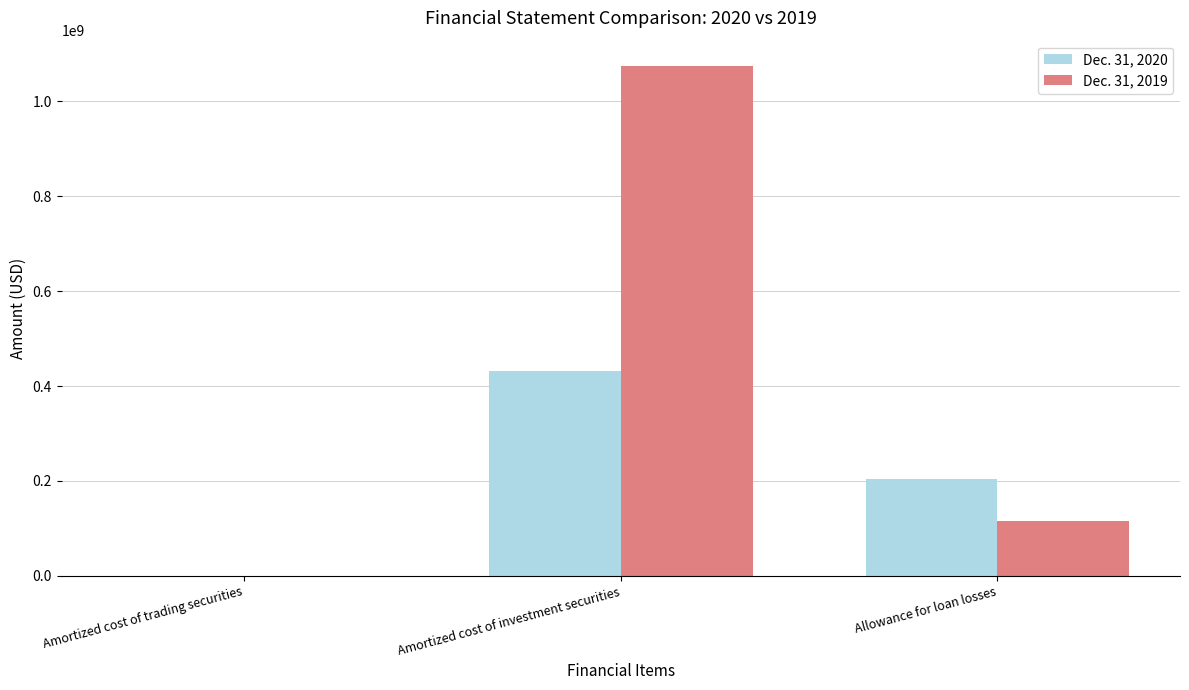

How many groups of bars are there?

3